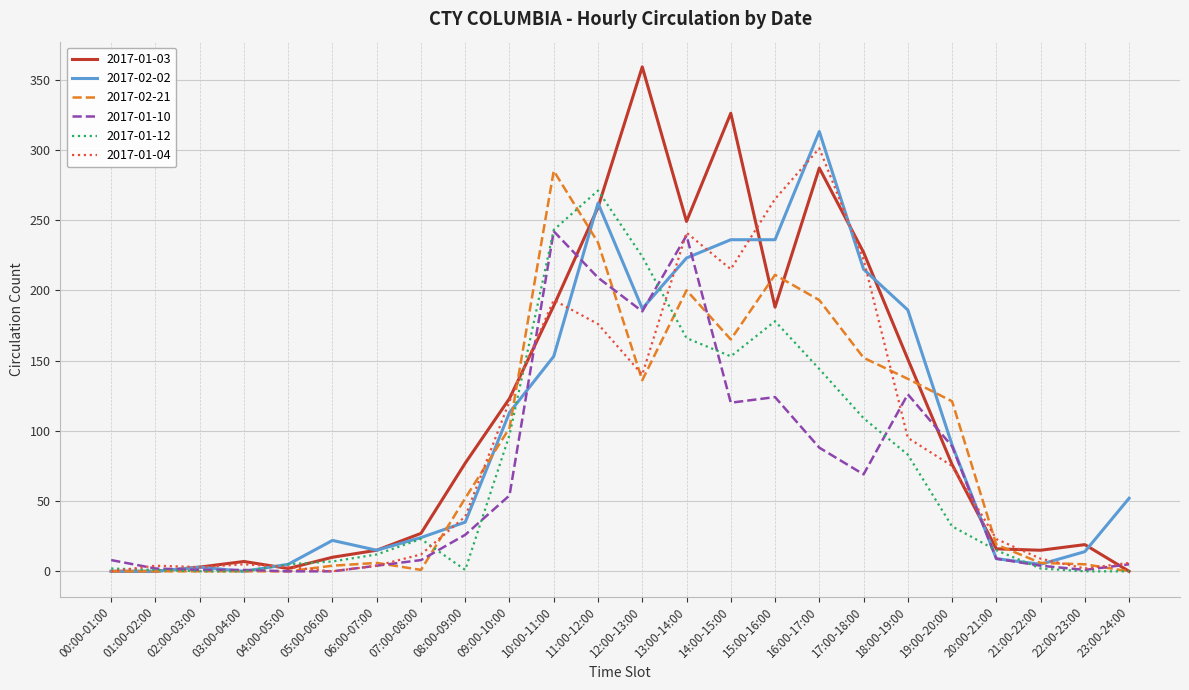

List the series in order of their peak value, highest first.

2017-01-03, 2017-02-02, 2017-01-04, 2017-02-21, 2017-01-12, 2017-01-10